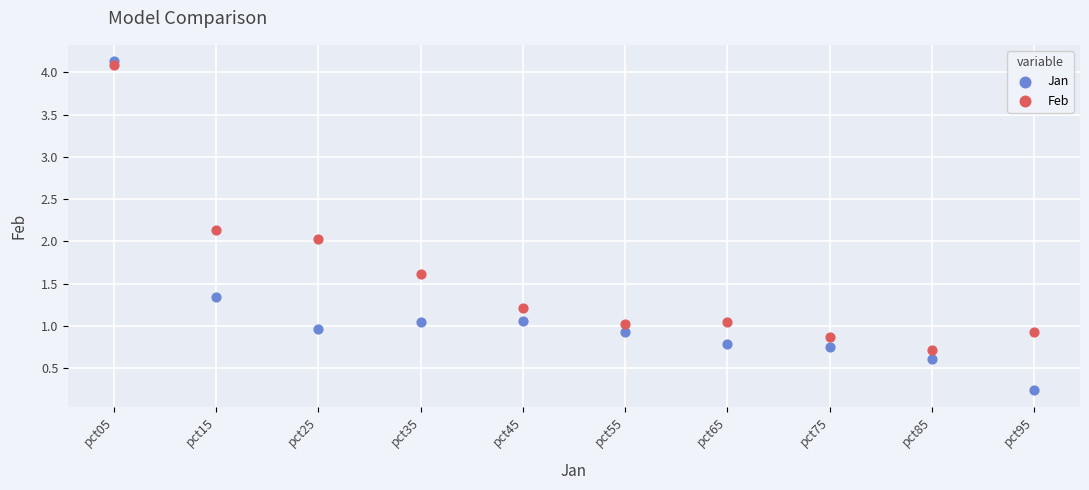

Across all data points, what is the range of Y values (max minus min)?

3.9